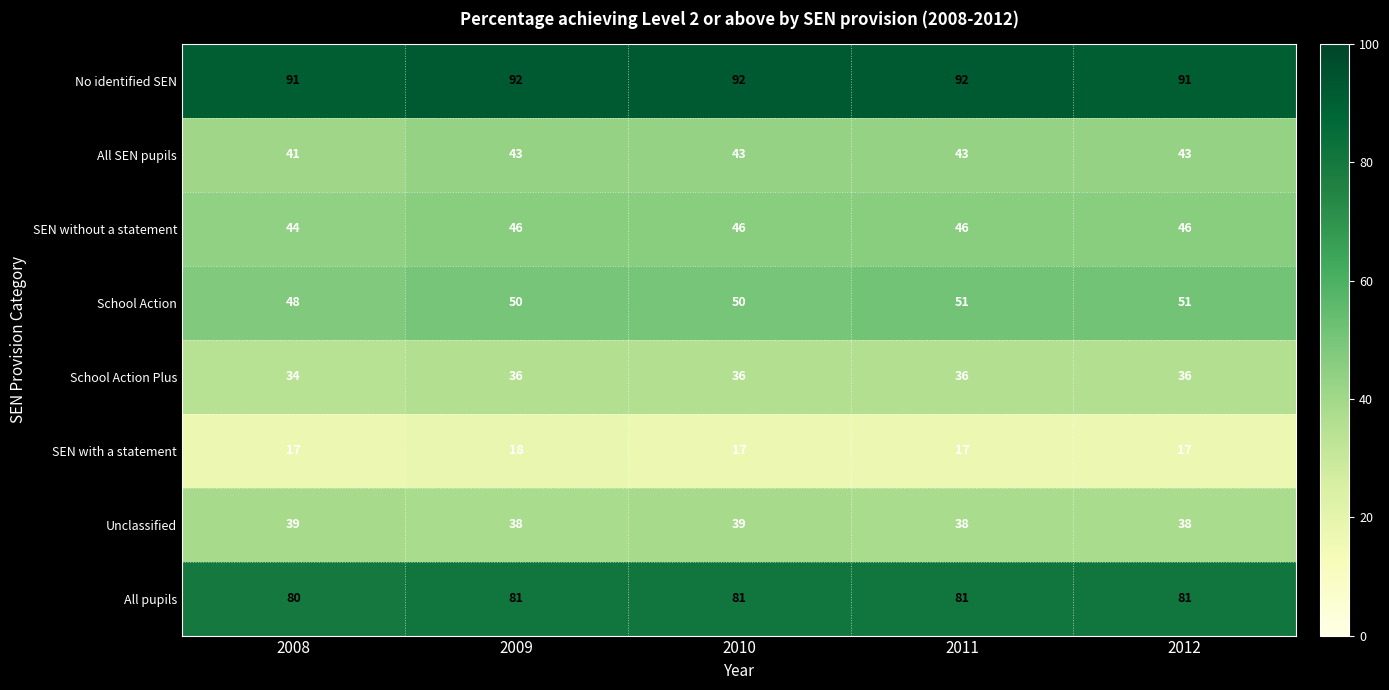

What is the spread (max minus min) of values at 2011?

75